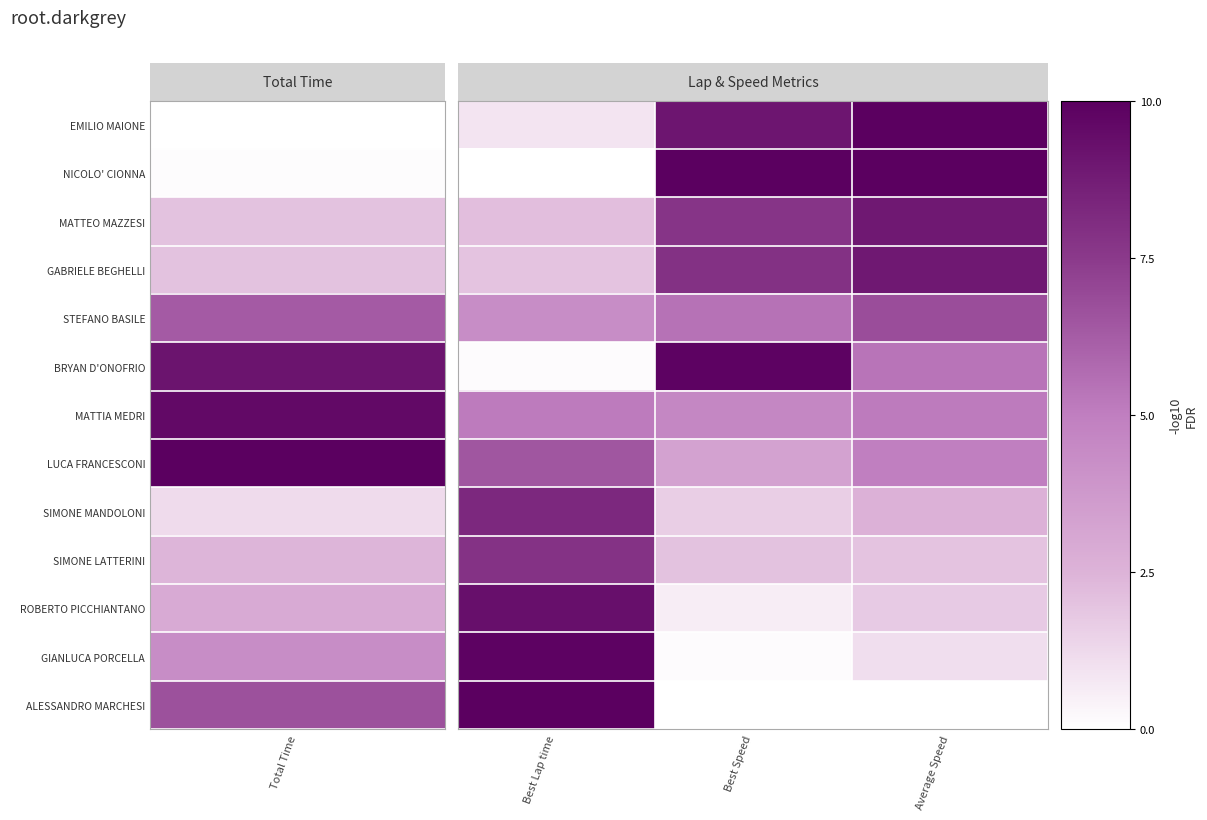

At how many categories does at least one series exceed 7?

3